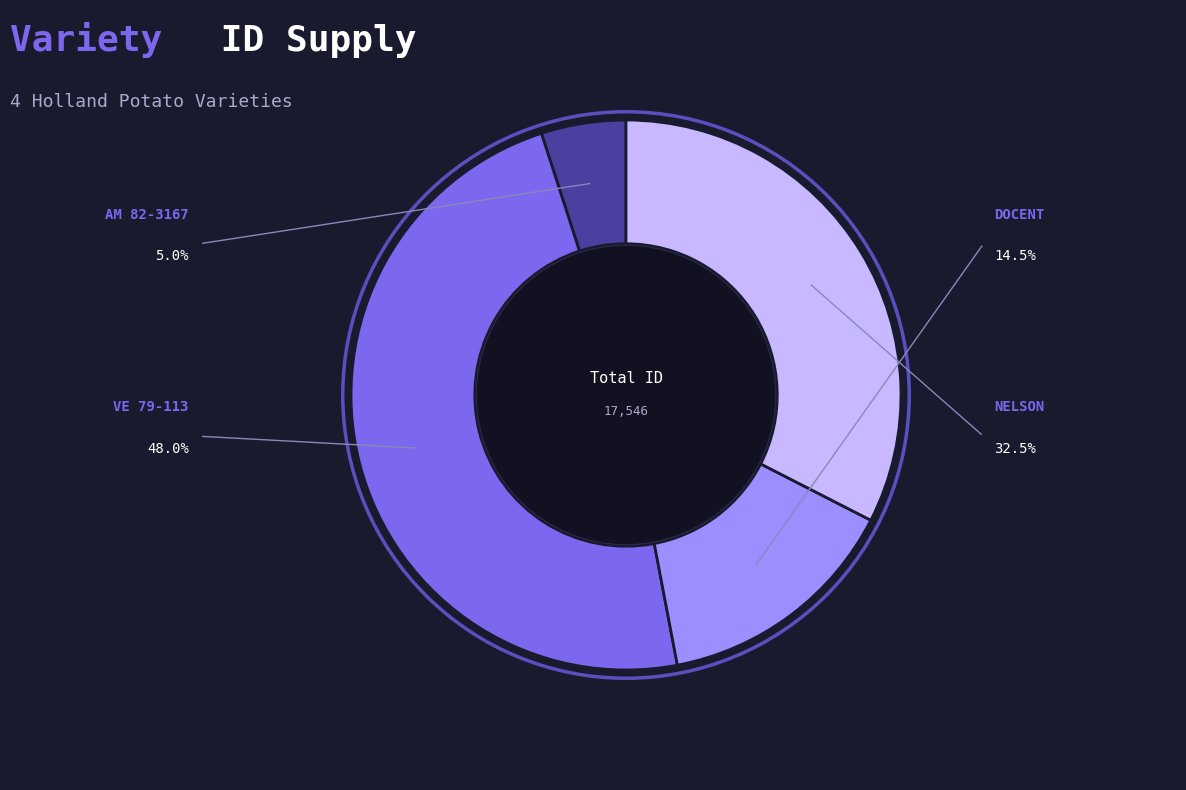

Rank the categories by value from lowest to highest.

AM 82-3167, DOCENT, NELSON, VE 79-113